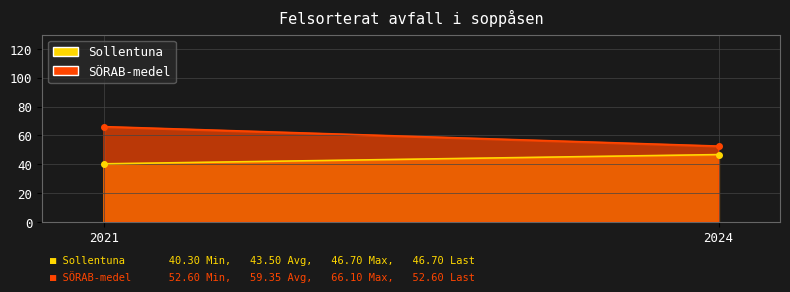

Reading left to right, what are all the values shown in this chart?

Sollentuna: 40.3	46.7
SÖRAB-medel: 66.1	52.6